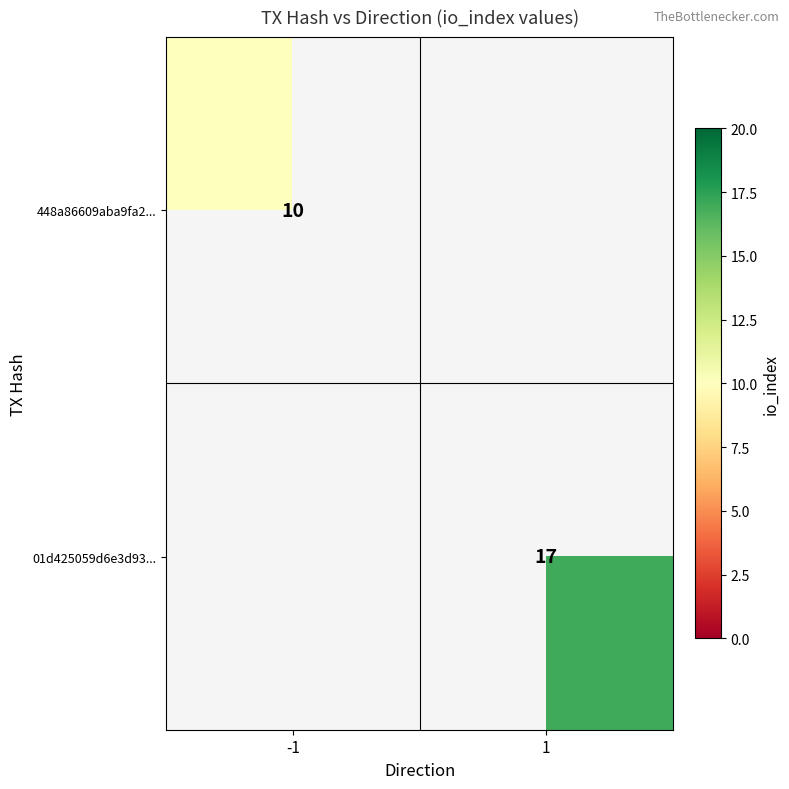

The value of 01d425059d6e3d93... at 1 is 10. True or false?

False